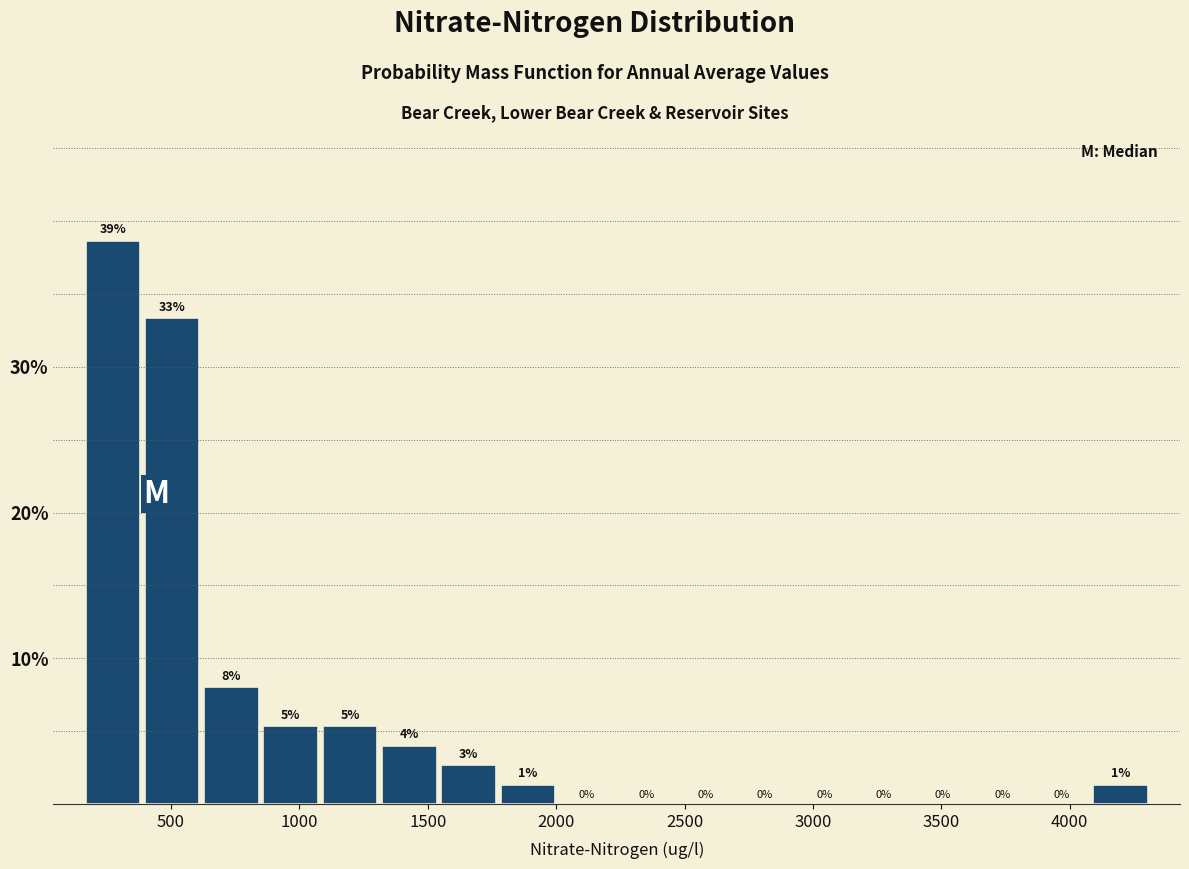

Which range on the x-axis has the tallest bar?

150 to 400